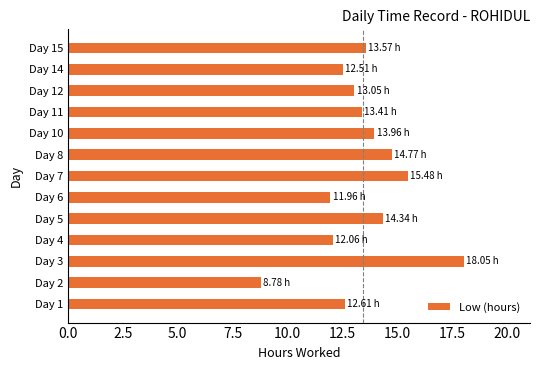

Which has a higher value, Day 5 or Day 2?

Day 5